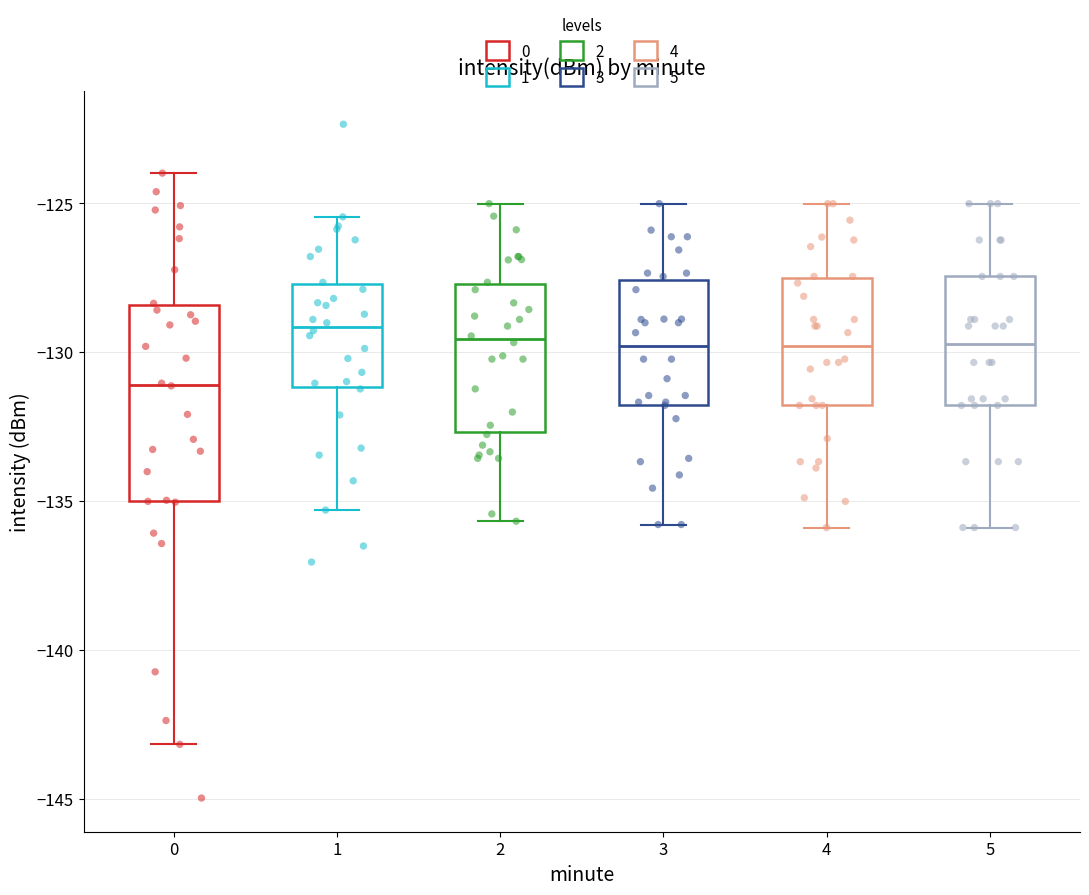

Where does the upper whisker of the box at x = 4 end on the y-axis? The values are not printed on the chart, so give them approximately, as read against the axis.

-125.0